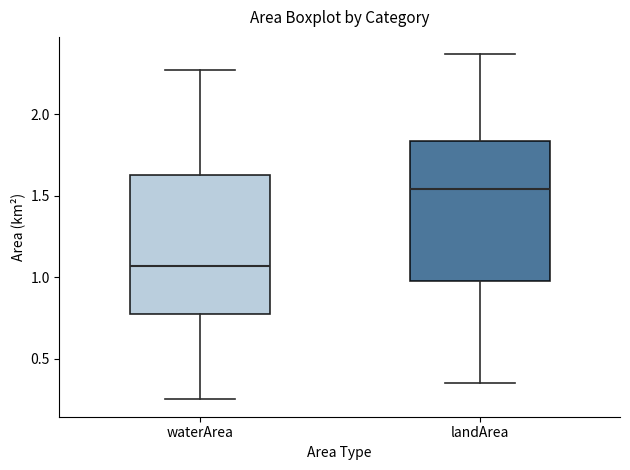

Reading left to right, transcribe this box plot: for each box, give where its median line is, the range the box spans, and where its two whiskers end, as read against the y-axis. The values are not printed on the chart, so give them approximately, as read against the axis.

waterArea: median 1.05, box 0.80 to 1.65, whiskers 0.25 to 2.25
landArea: median 1.55, box 1.00 to 1.85, whiskers 0.35 to 2.35